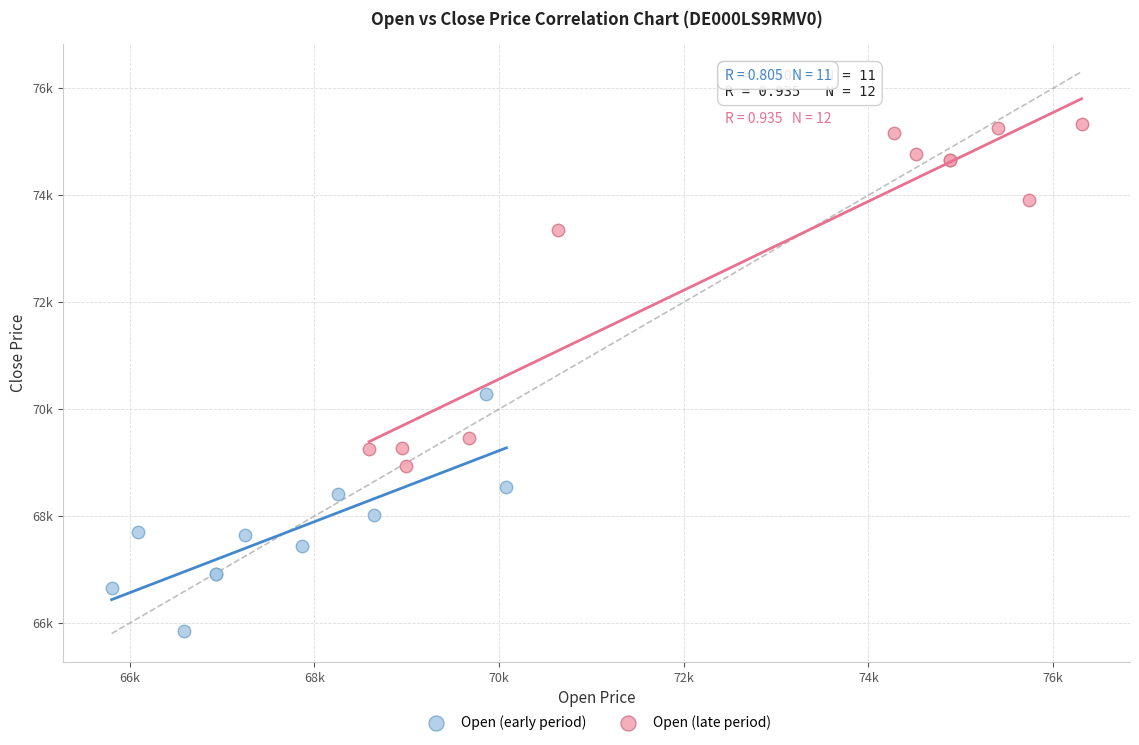

What are all the series names shown in the legend?

Open (early period), Open (late period)